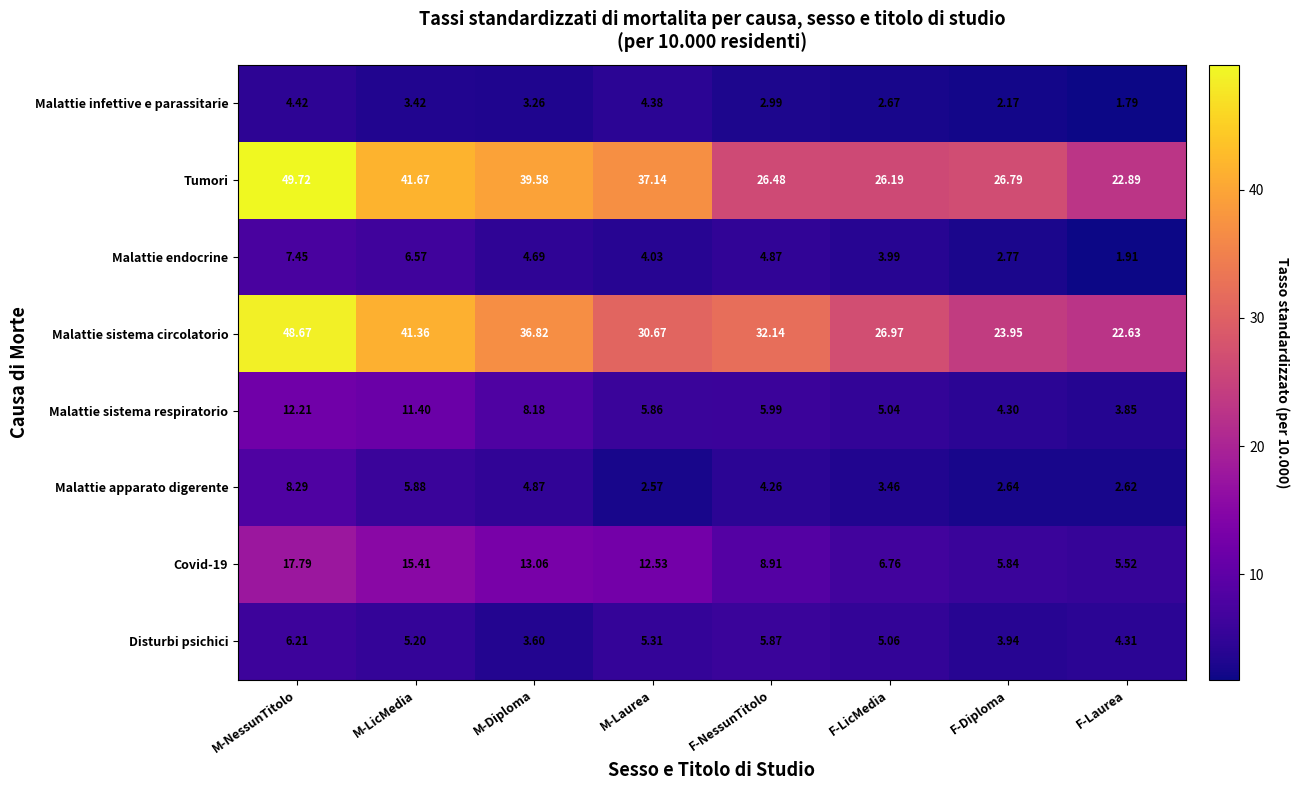

At which category is the sum across all series the highest?

M-NessunTitolo